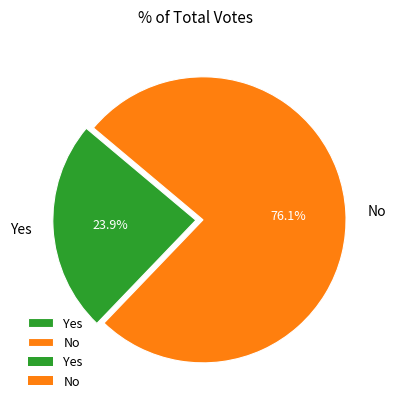

To the nearest percent, what portion does Yes represent?

24%